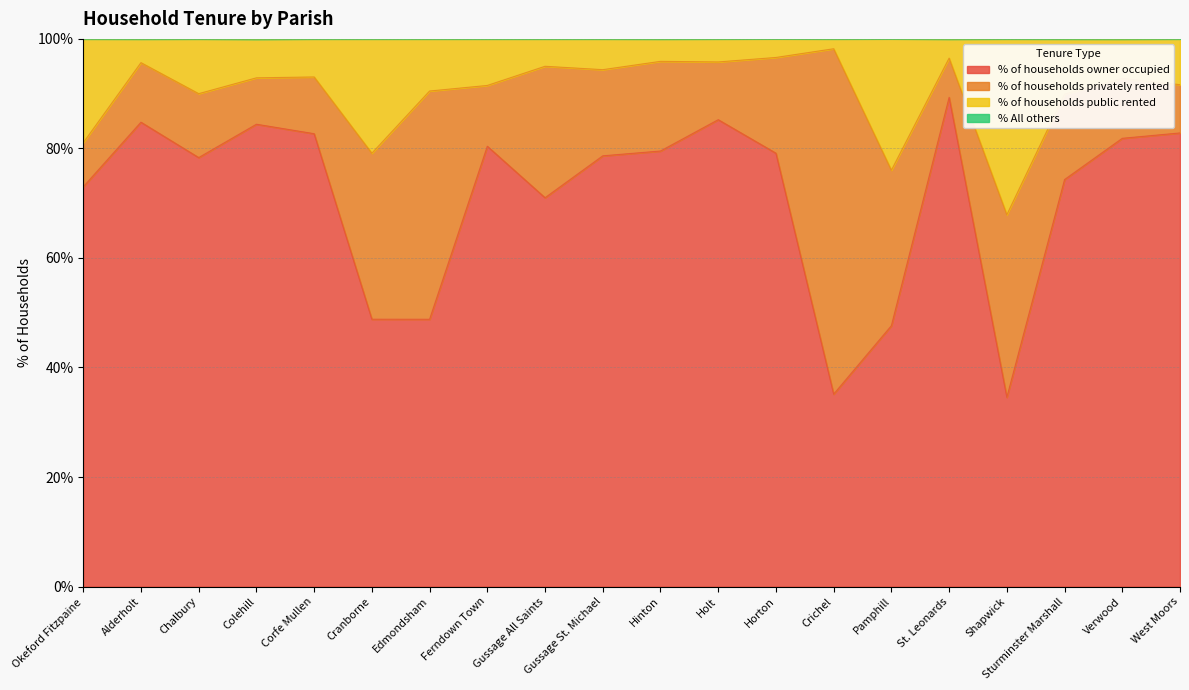

How many categories are shown in the chart?

20